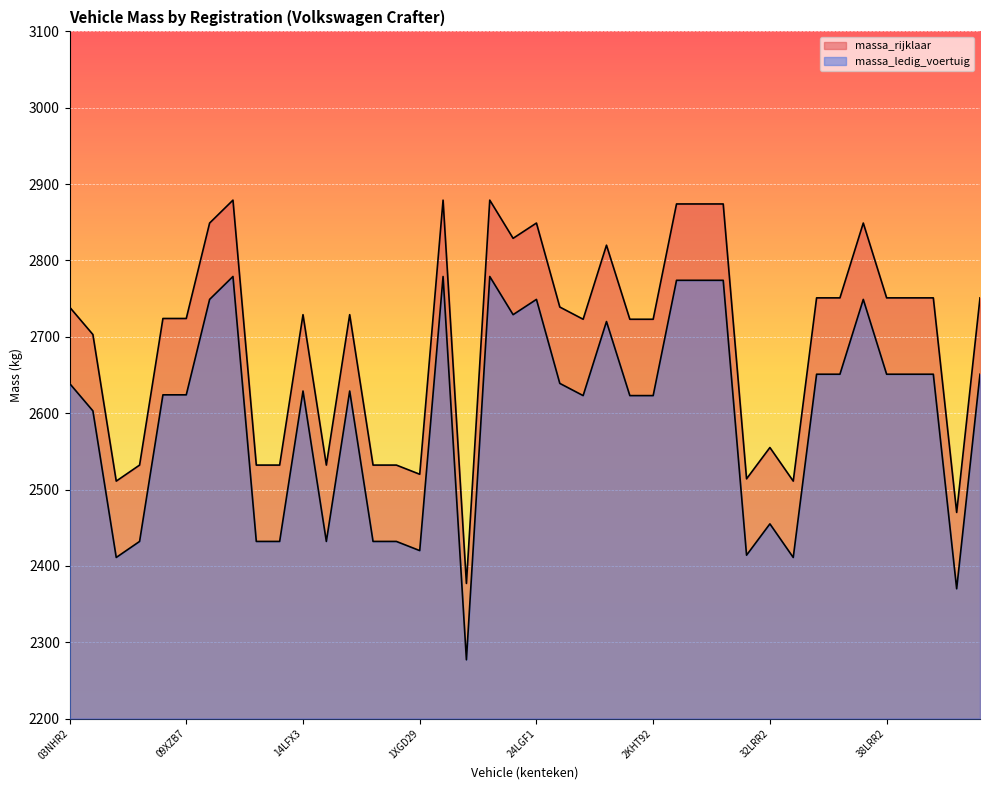

In massa_rijklaar, how many points are lower than both neighbors (excluding endpoints)?

9